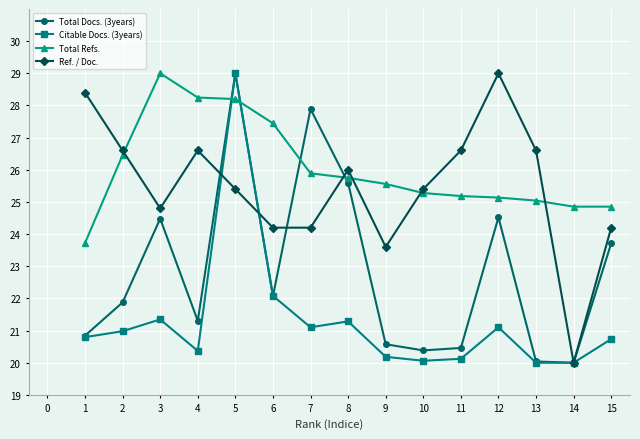

What is the difference between the second highest and second lowest values in the Total Refs. series?

3.4